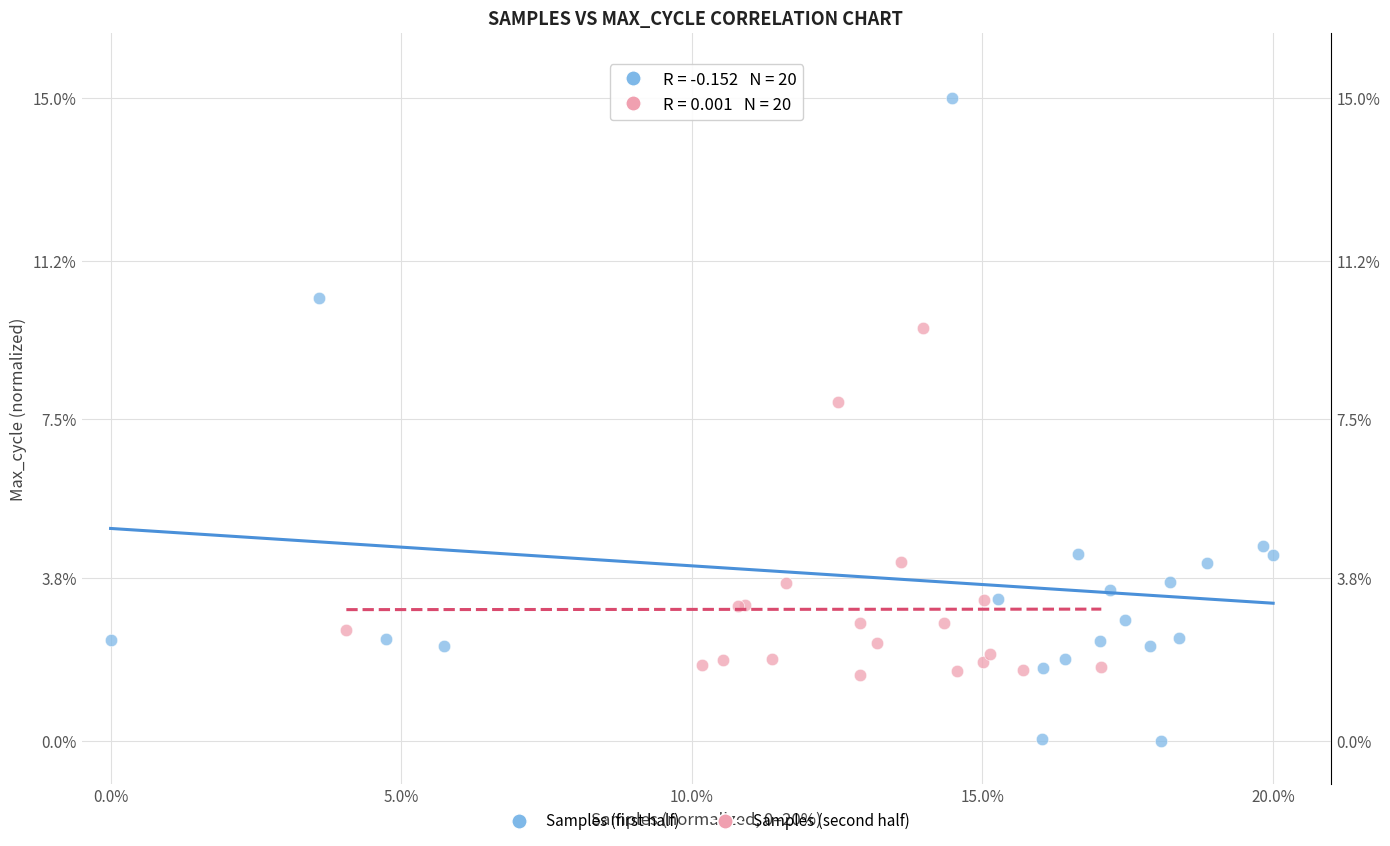

Which series contains the highest Y value?

Samples (first half)